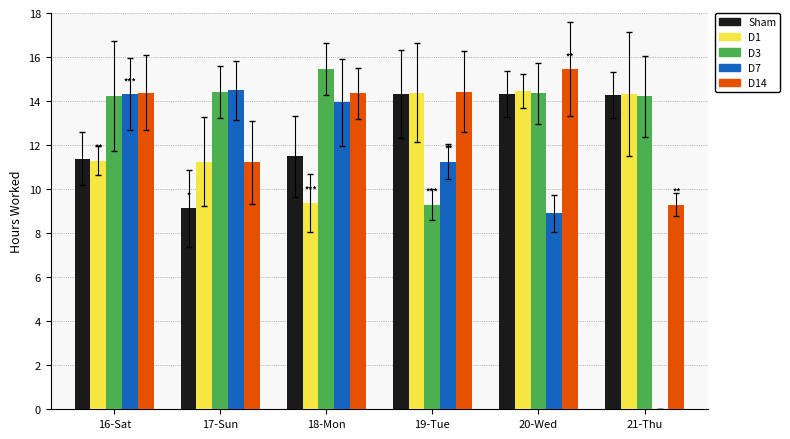

What is the sum of the D3 values at 18-Mon and 21-Thu?

29.7